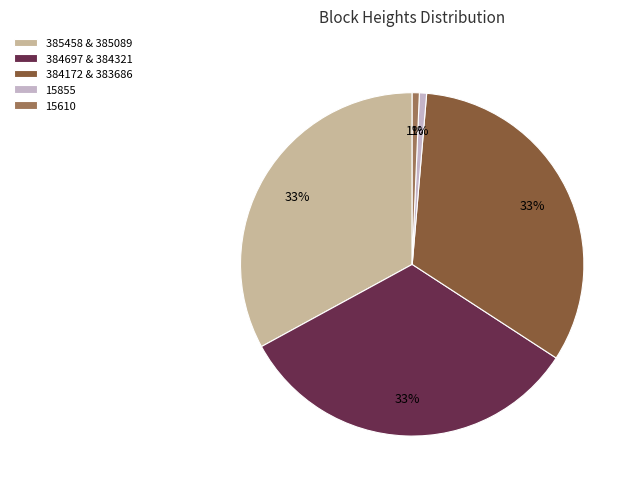

True or false: 15855 accounts for 1% of the total.

True